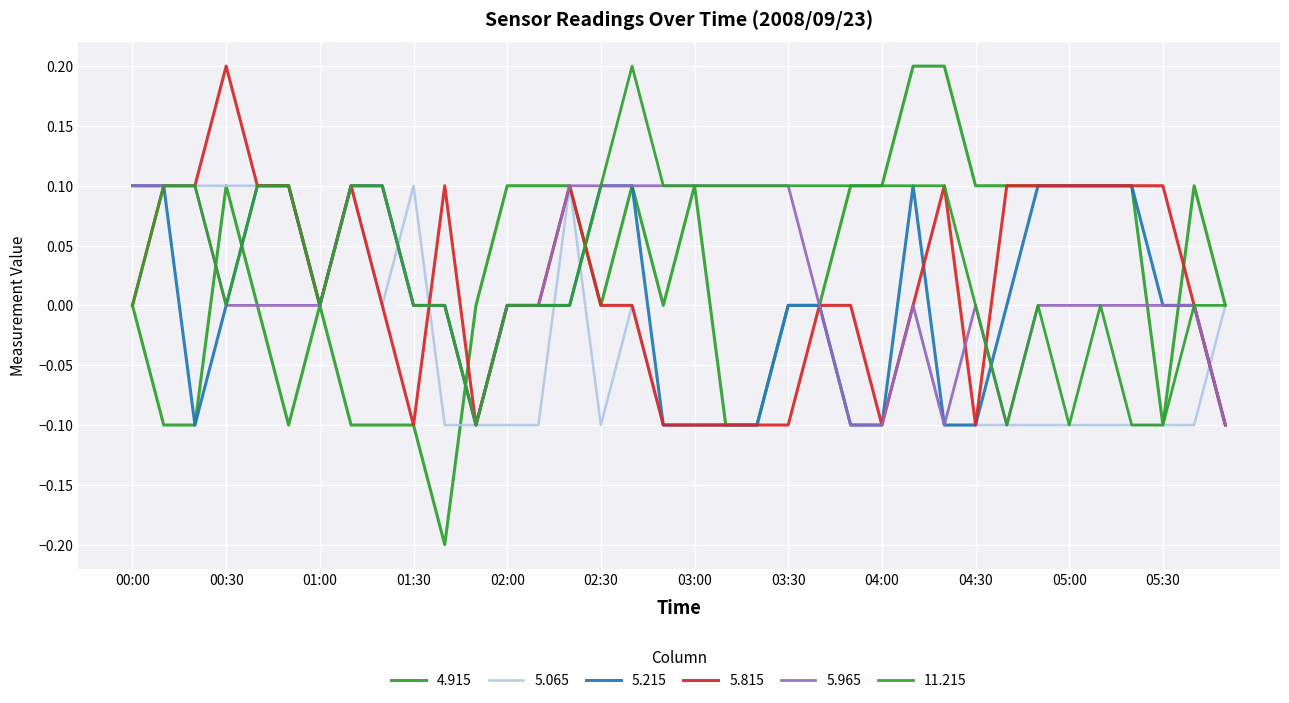

Between which two adjacent categories do 4.915 and 5.065 first intersect?

01:40 and 01:50